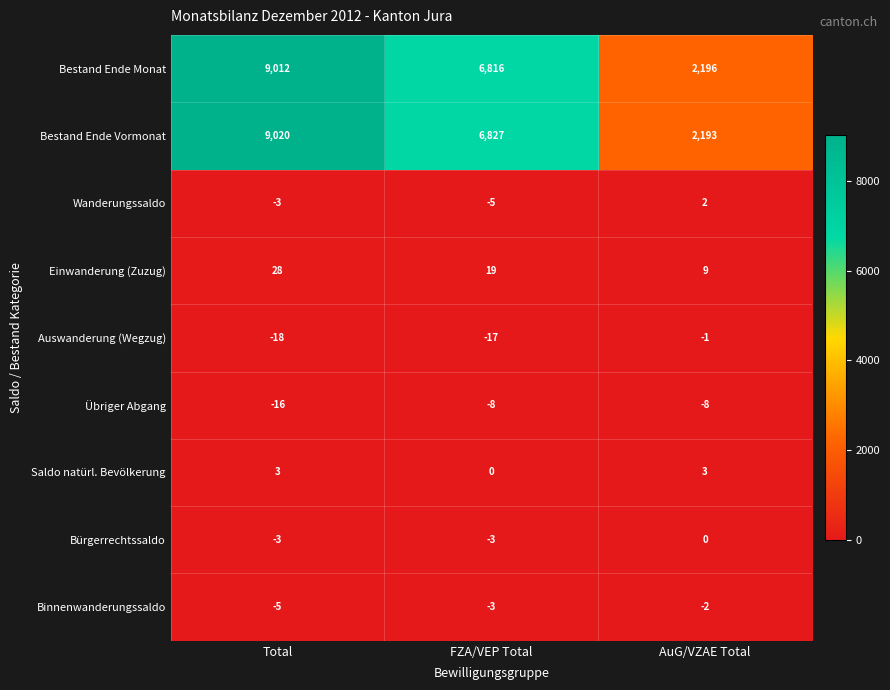

The value of Einwanderung (Zuzug) at FZA/VEP Total is 19. True or false?

True